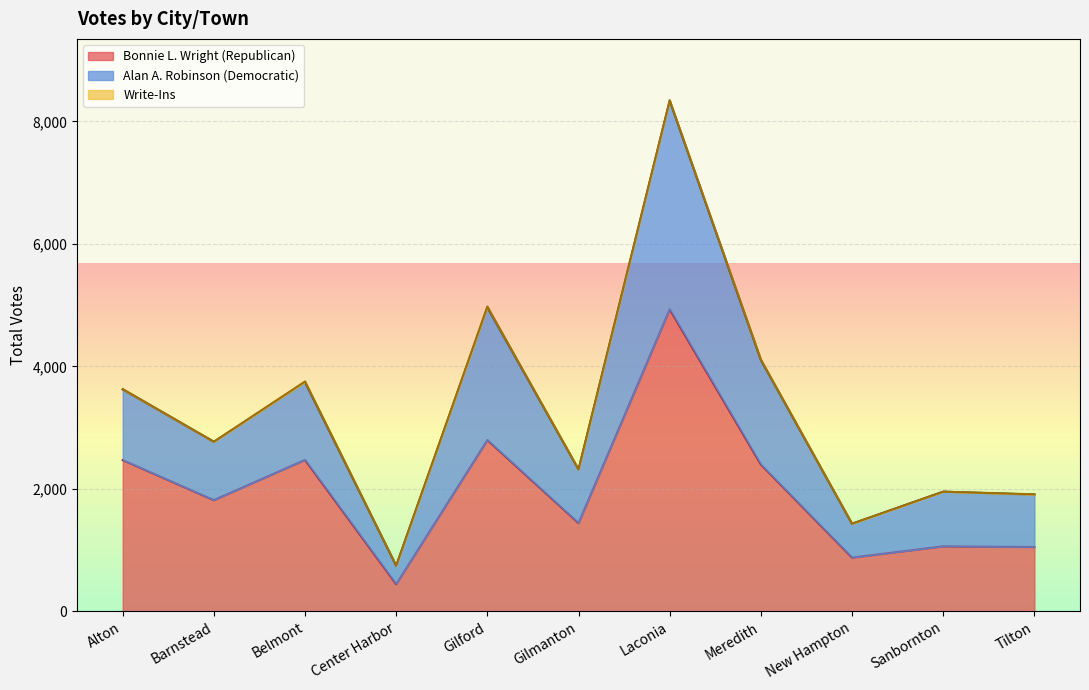

The Bonnie L. Wright (Republican) series shows 346 at Sanbornton. True or false?

False